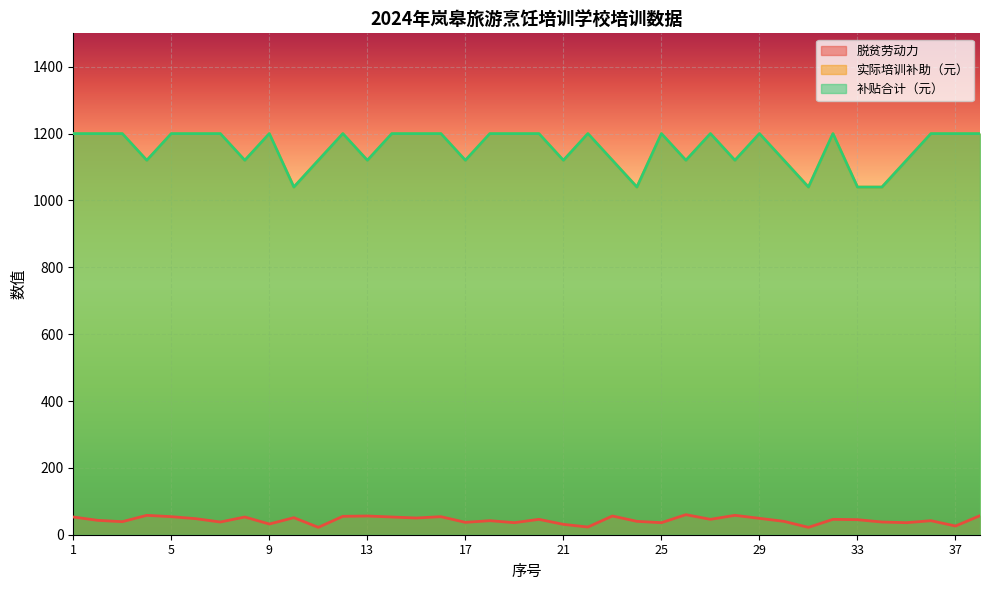

How many categories are shown in the chart?

38